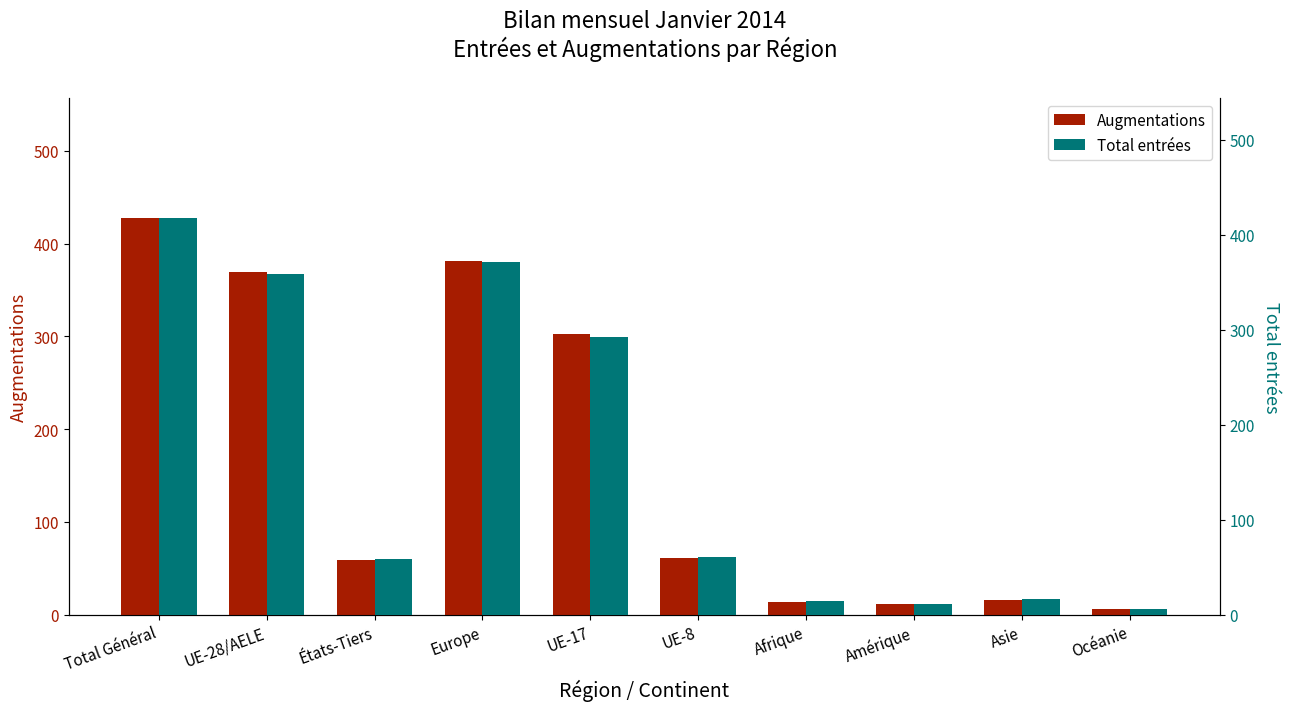

Reading right to left, list all the values displayed in this chart.

Augmentations: 6	16	11	14	61	302	381	59	369	428
Total entrées: 6	16	11	14	61	292	371	59	359	418